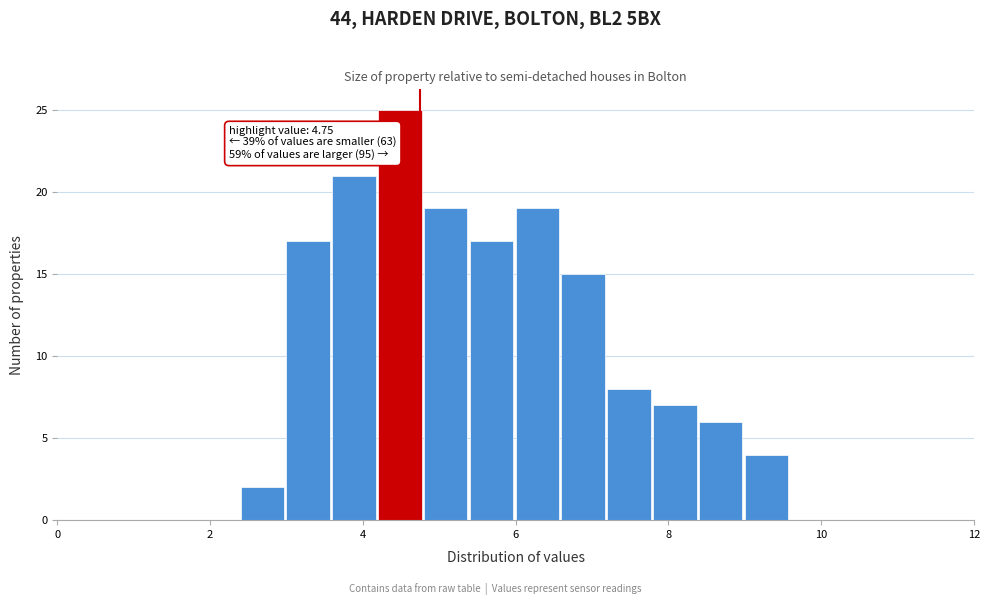

Around what value on the x-axis is the tallest bar? Give the approximate position of its centre, as read against the axis.

4.4